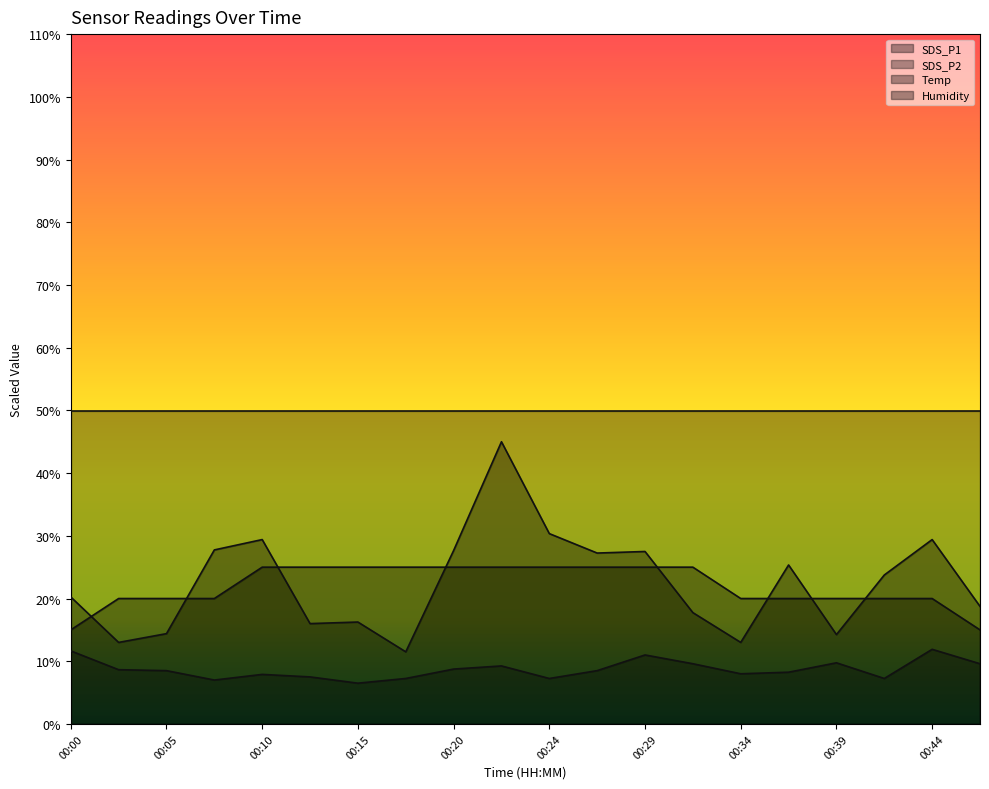

Is the value of SDS_P1 at 00:41 greater than the value of SDS_P2 at 00:15?

Yes